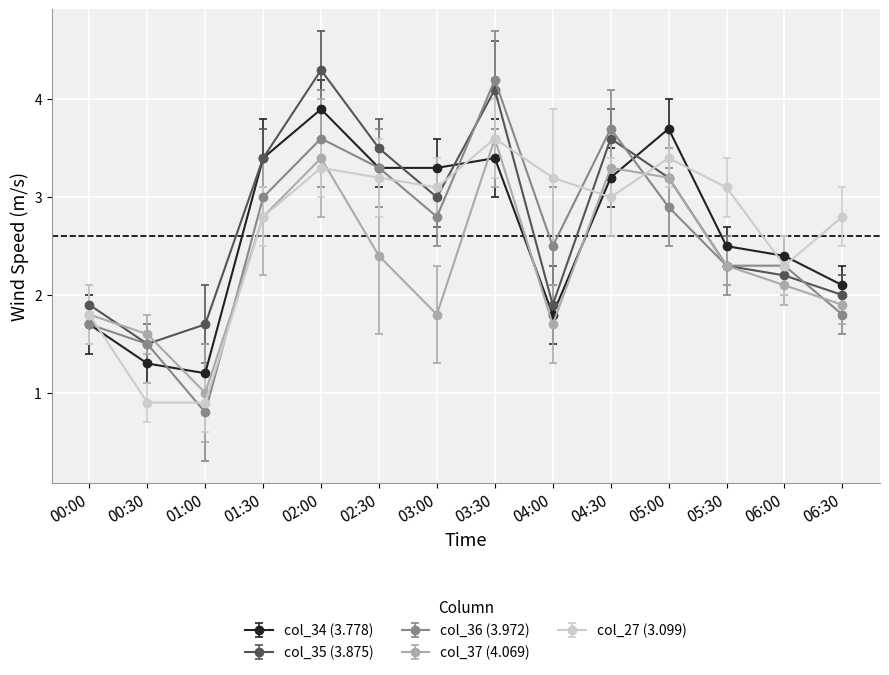

What is the label of the 8th point from the left?

03:30